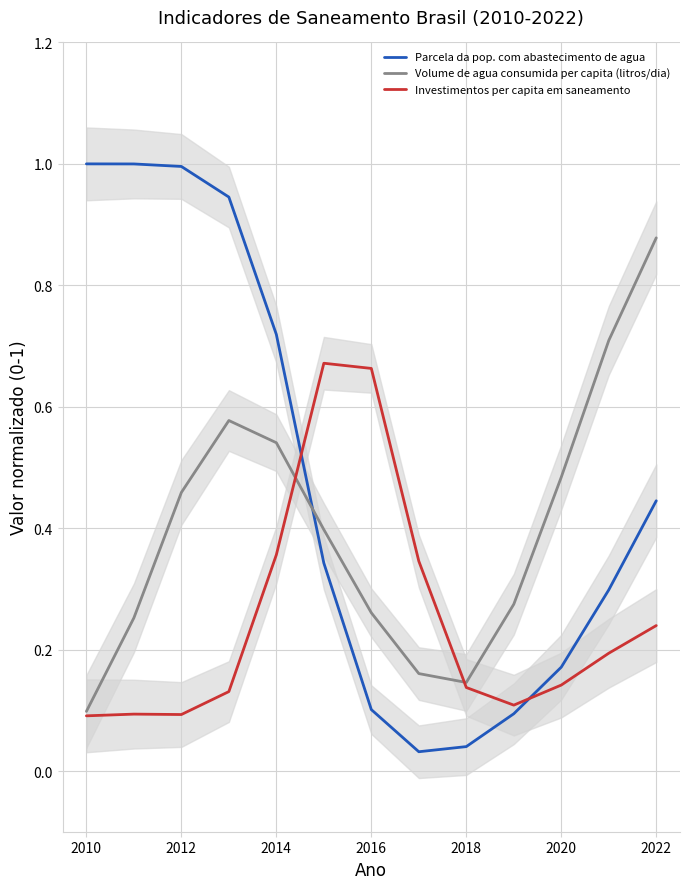

True or false: Investimentos per capita em saneamento has more than 0 points higher than both neighbors.

True